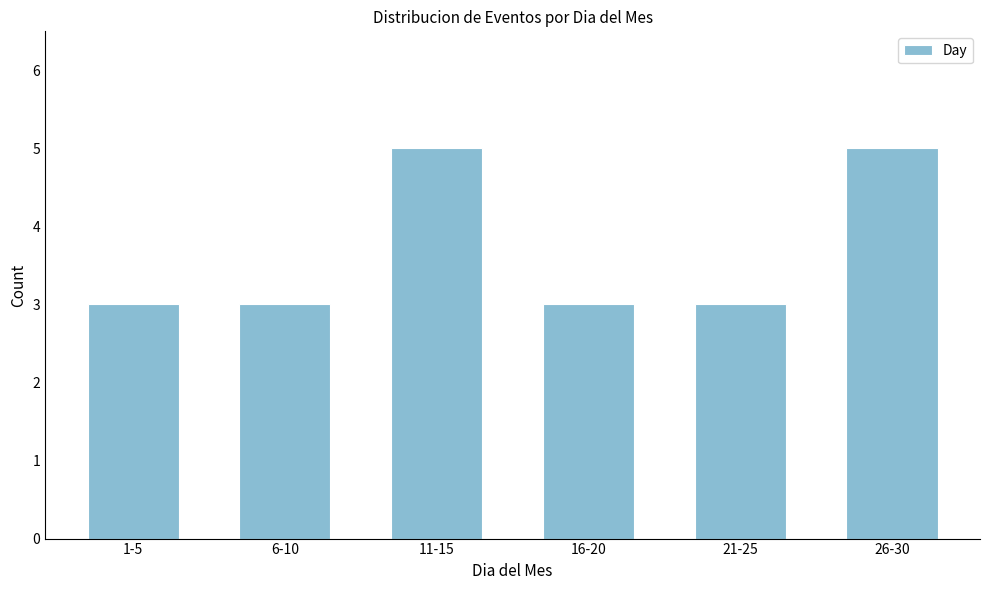

Reading left to right, what are all the values shown in this chart?

1-5=3	6-10=3	11-15=5	16-20=3	21-25=3	26-30=5